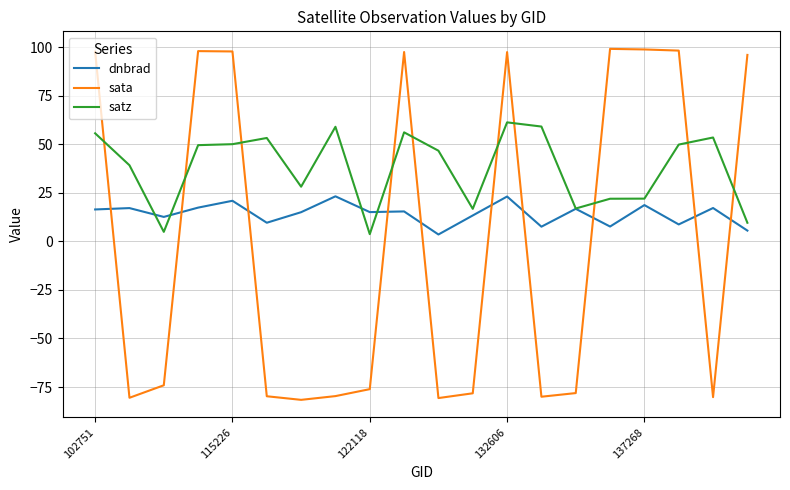

What is the minimum value shown in the chart?

-81.6